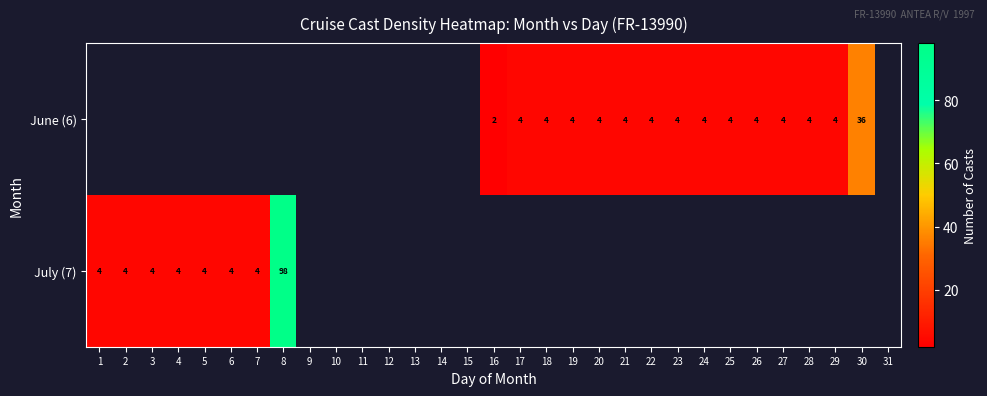

True or false: July (7) has a value of 4 at 7.

True